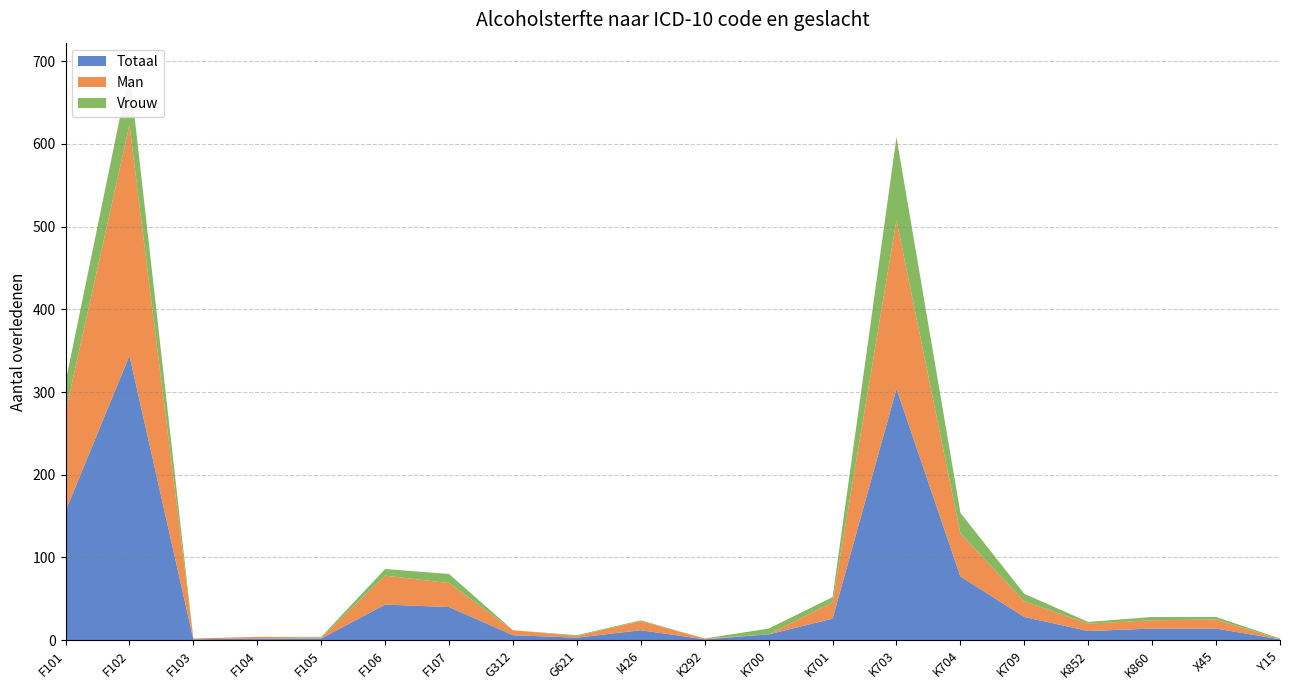

Reading left to right, transcribe all the data shown in this chart.

Totaal: F101=156	F102=344	F103=1	F104=2	F105=2	F106=43	F107=40	G312=6	G621=3	I426=12	K292=1	K700=7	K701=26	K703=304	K704=77	K709=28	K852=11	K860=14	X45=14	Y15=1
Man: F101=120	F102=279	F103=1	F104=2	F105=1	F106=35	F107=29	G312=6	G621=2	I426=11	K292=1	K700=0	K701=20	K703=204	K704=52	K709=19	K852=9	K860=10	X45=11	Y15=0
Vrouw: F101=36	F102=65	F103=0	F104=0	F105=1	F106=8	F107=11	G312=0	G621=1	I426=1	K292=0	K700=7	K701=6	K703=100	K704=25	K709=9	K852=2	K860=4	X45=3	Y15=1